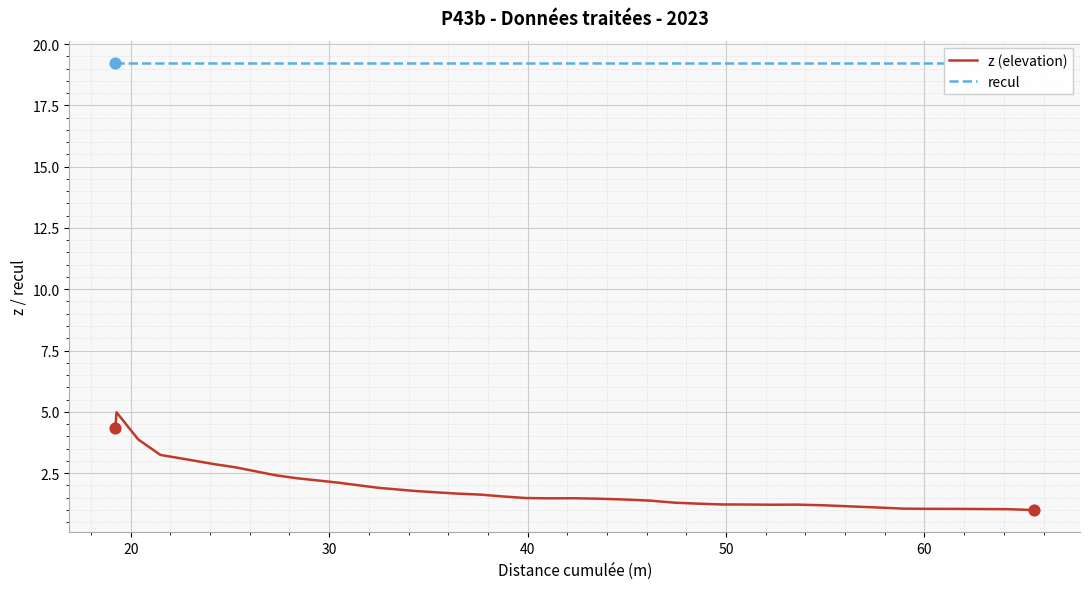

What are all the series names shown in the legend?

z (elevation), recul